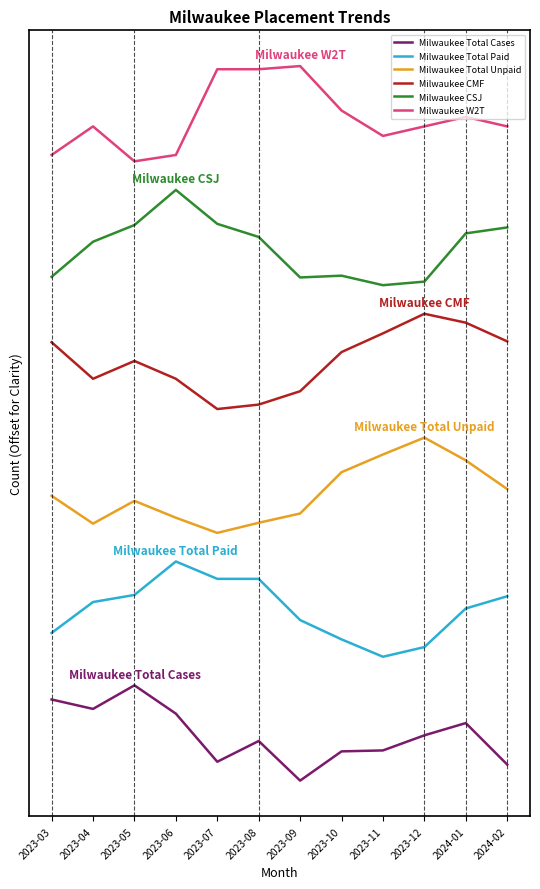

At which category does the chart reach its minimum across all series?

2023-09